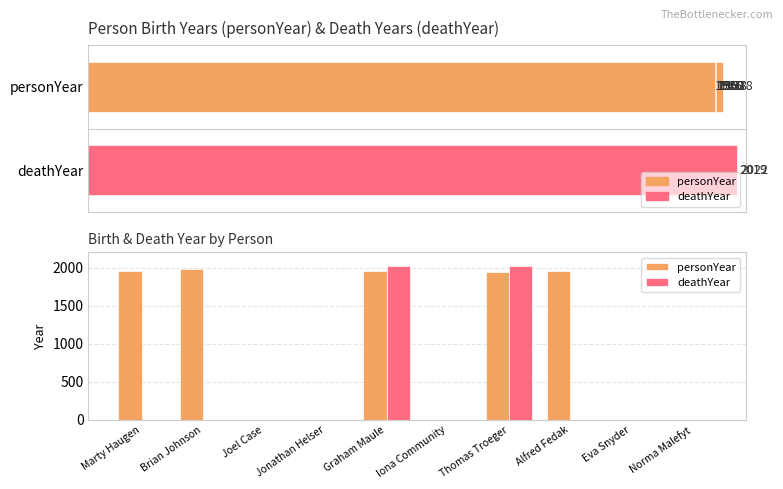

What is the maximum value shown in the chart?

2022